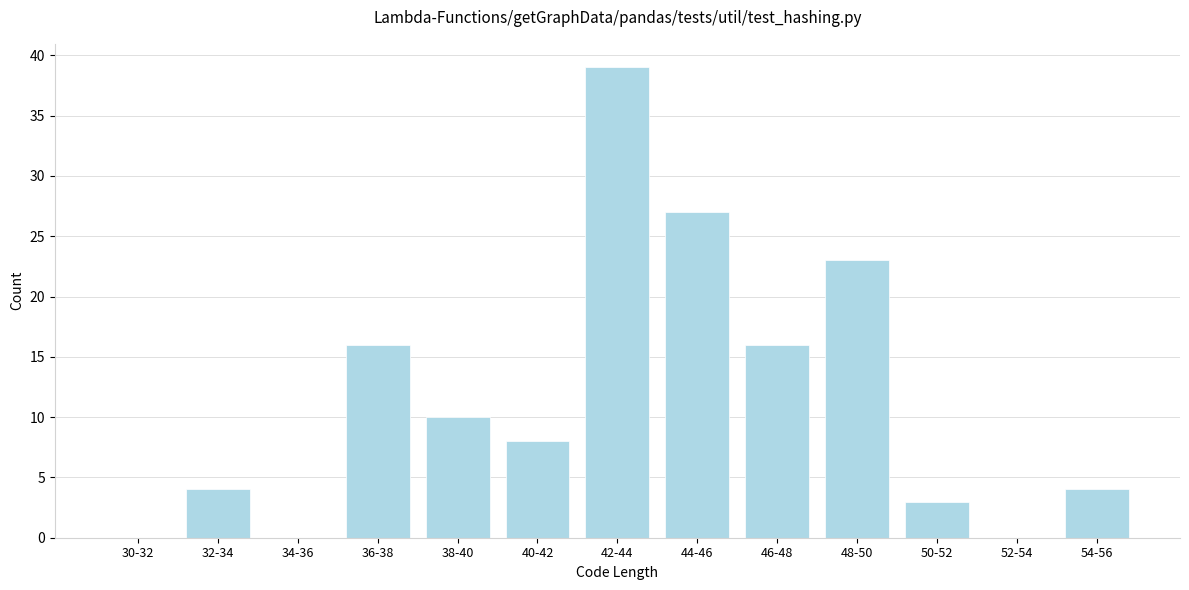

Reading left to right, what are all the values shown in this chart?

30-32=0	32-34=4	34-36=0	36-38=16	38-40=10	40-42=8	42-44=39	44-46=27	46-48=16	48-50=23	50-52=3	52-54=0	54-56=4